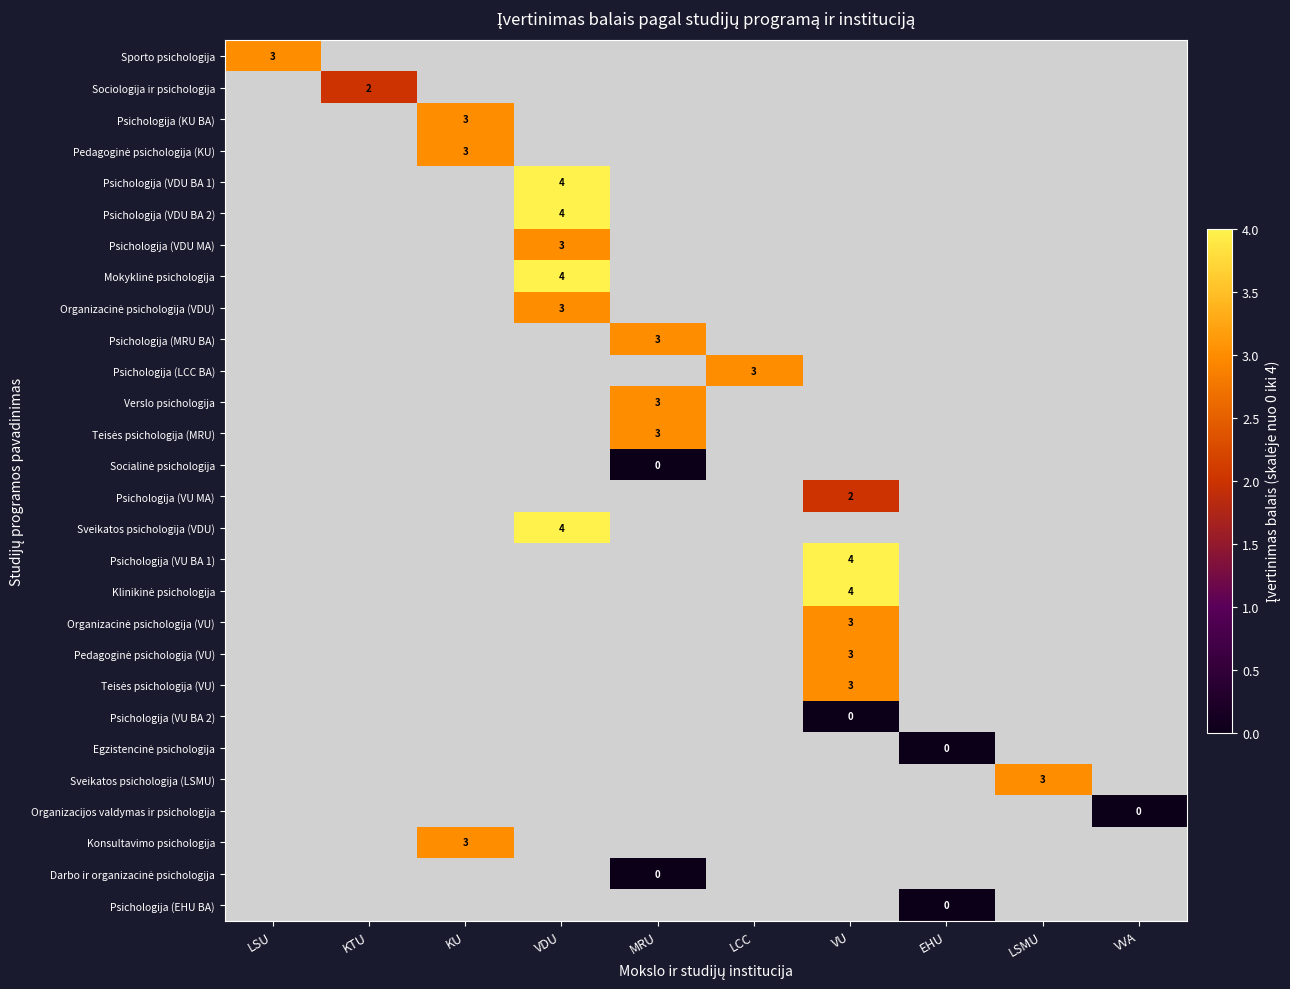

How many values in Psichologija (VU MA) are above zero?

1